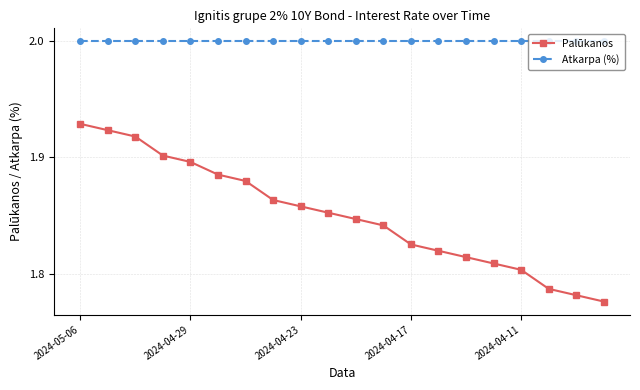

What is the maximum value for Atkarpa (%)?

2.0